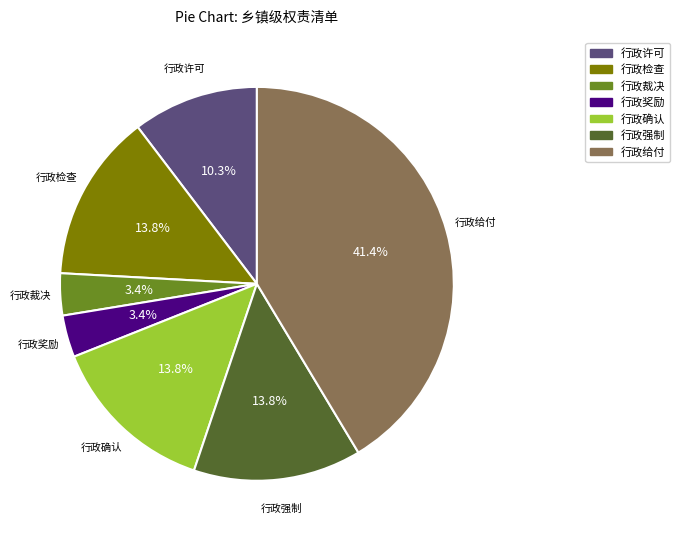

Do 行政裁决 and 行政强制 together represent more than half of the pie?

No